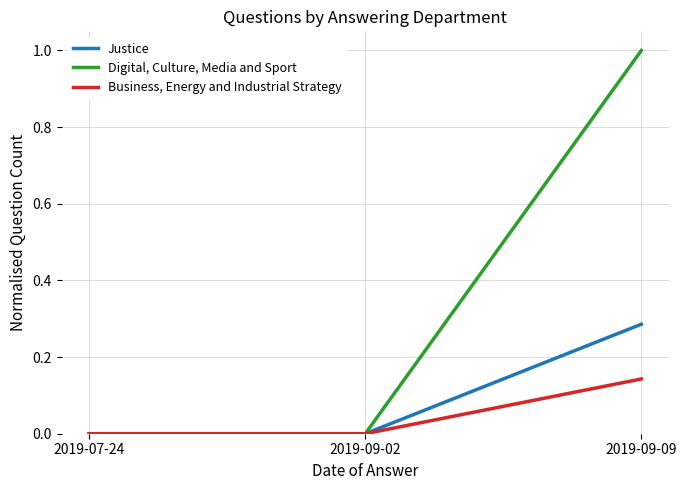

What are all the series names shown in the legend?

Justice, Digital, Culture, Media and Sport, Business, Energy and Industrial Strategy